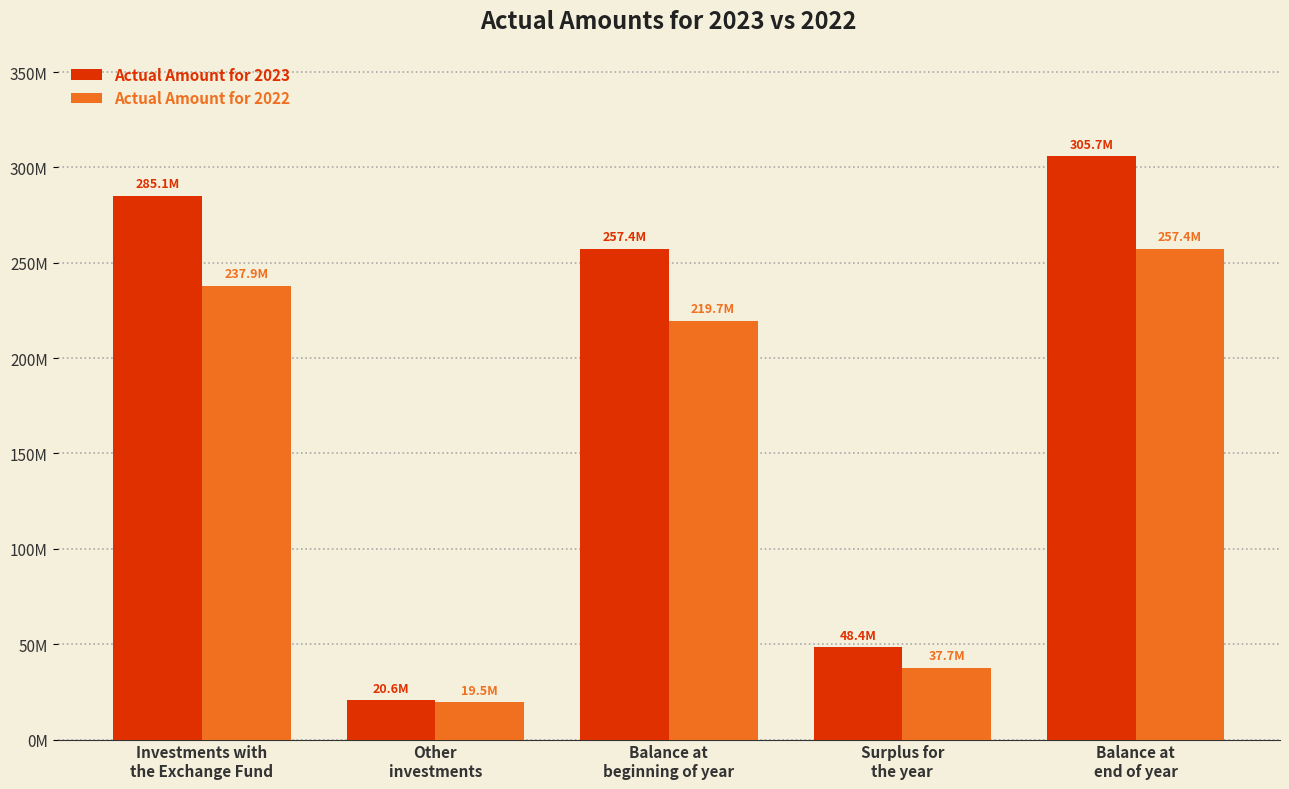

What position from the right is Balance at
beginning of year?

3